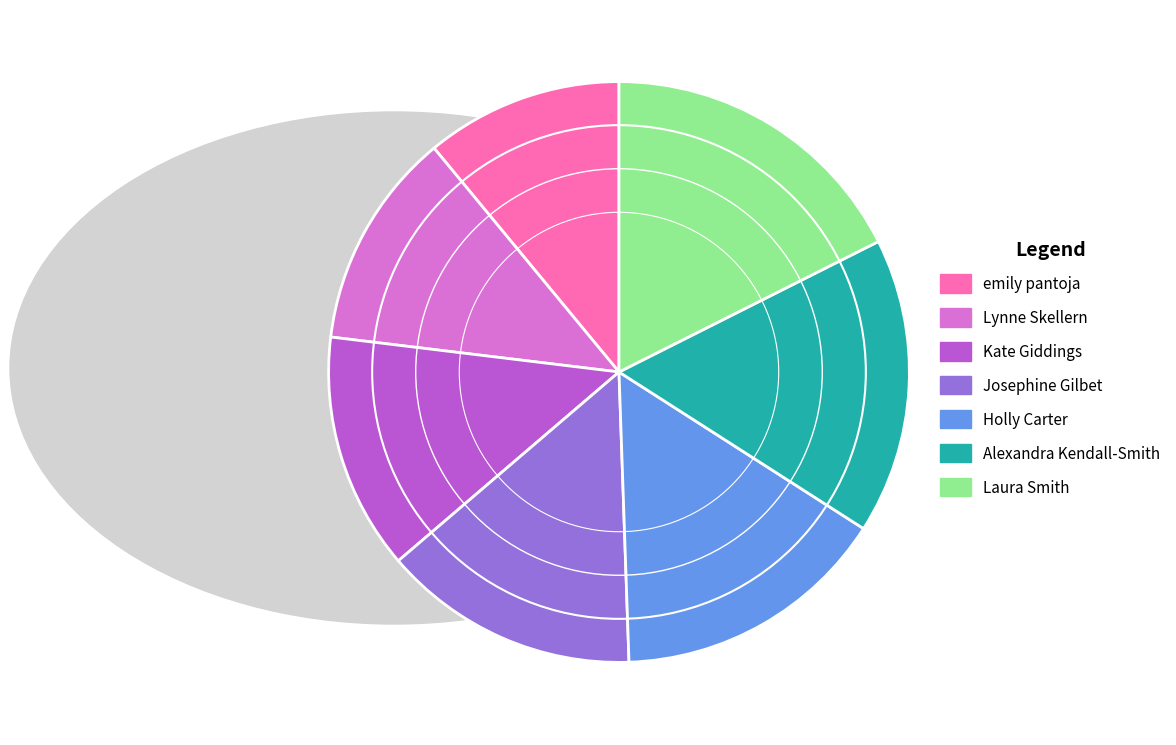

Which category has the biggest portion of the pie?

Laura Smith